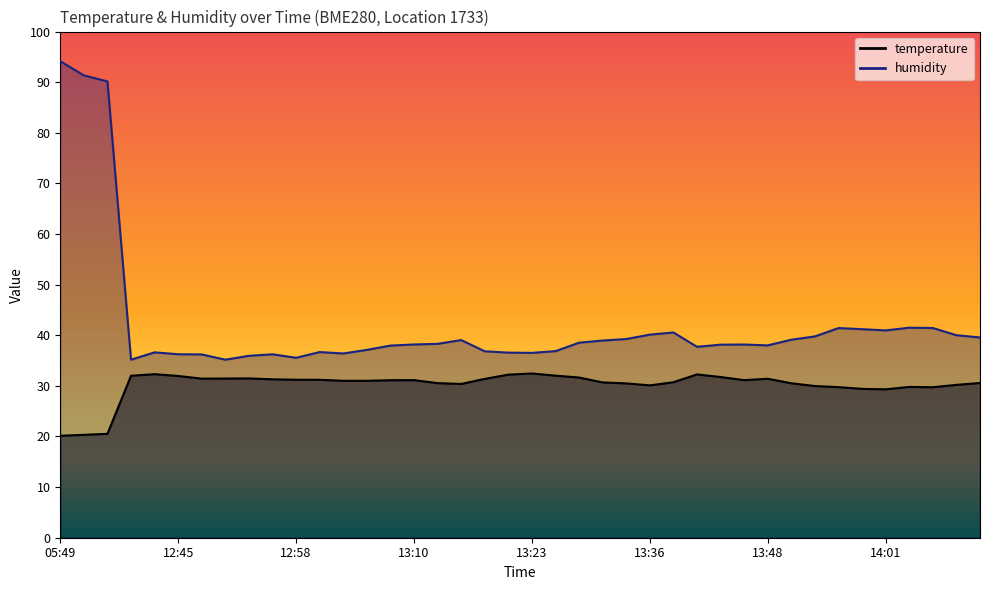

What is the total value across all series at 13:23?

69.0